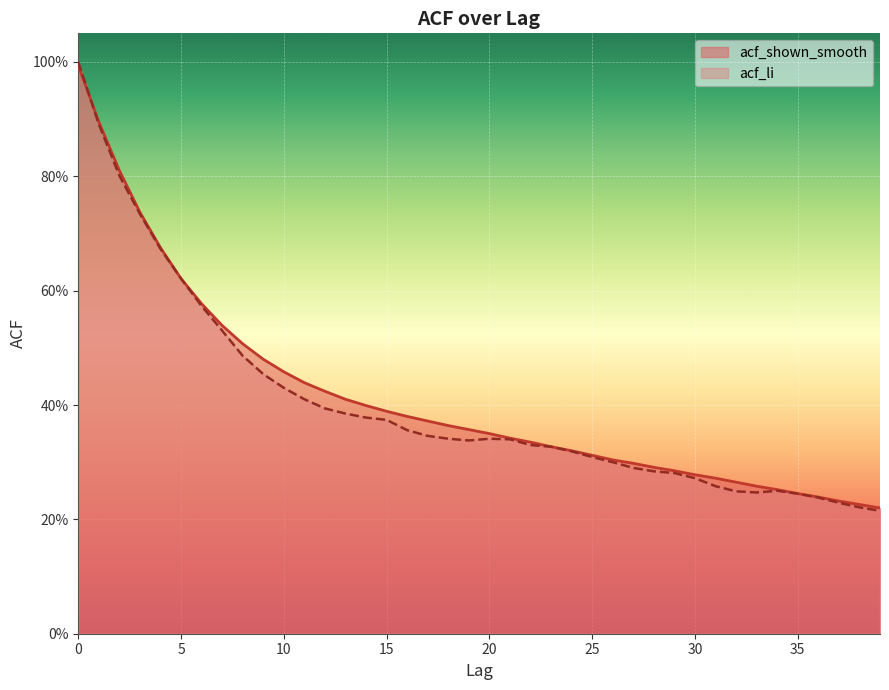

What is the value of the acf_shown_smooth point at the 29th from the left?

0.3